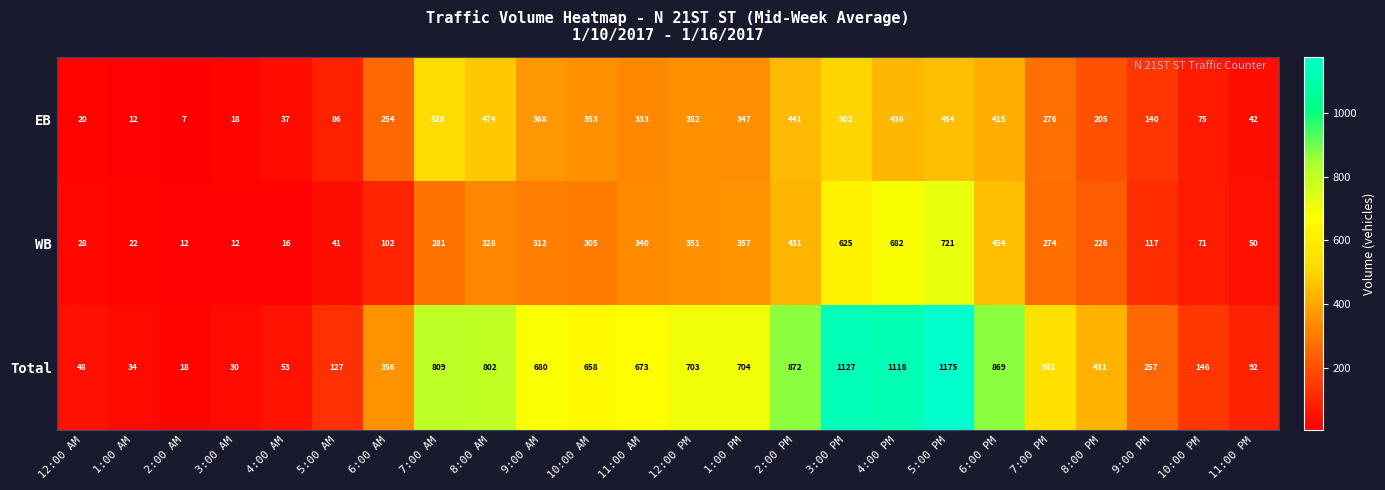

At which category is the sum across all series the highest?

5:00 PM